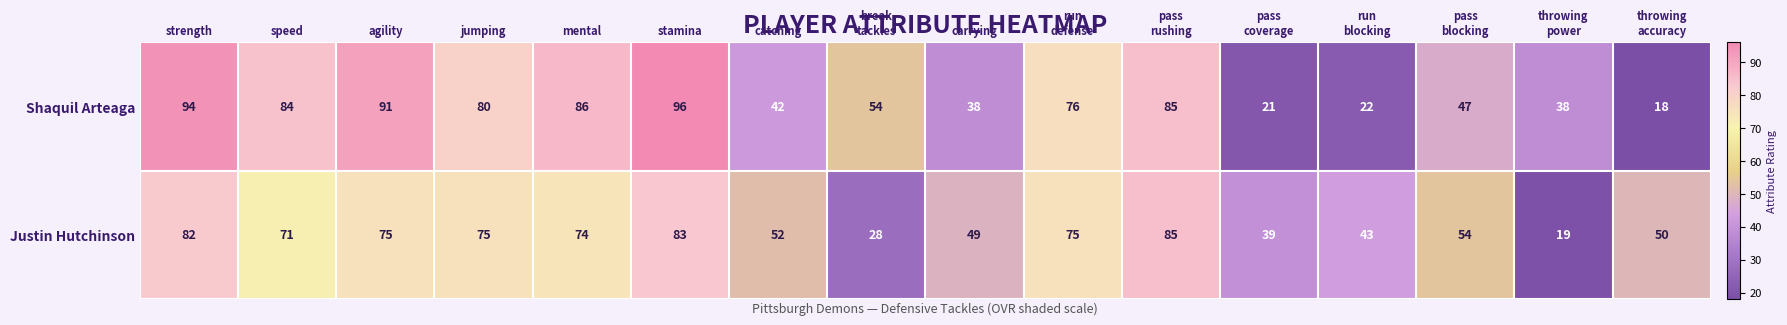

At which category is the sum across all series the highest?

stamina